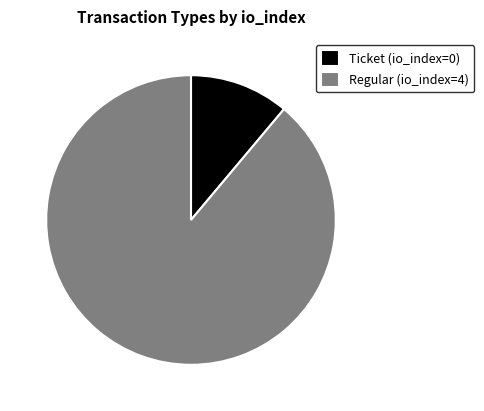

Between Regular (io_index=4) and Ticket (io_index=0), which is larger?

Regular (io_index=4)